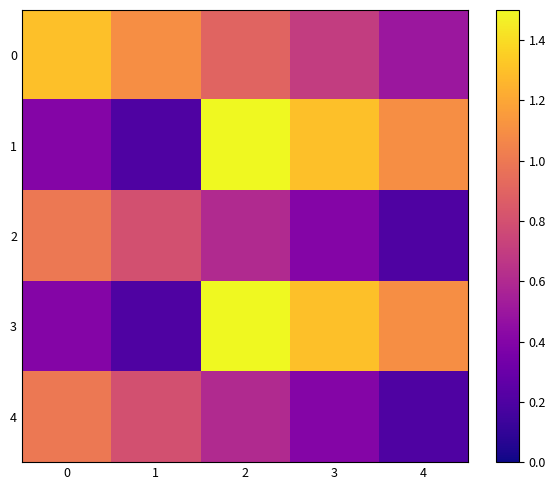

Which category has the lowest value across all series?

1